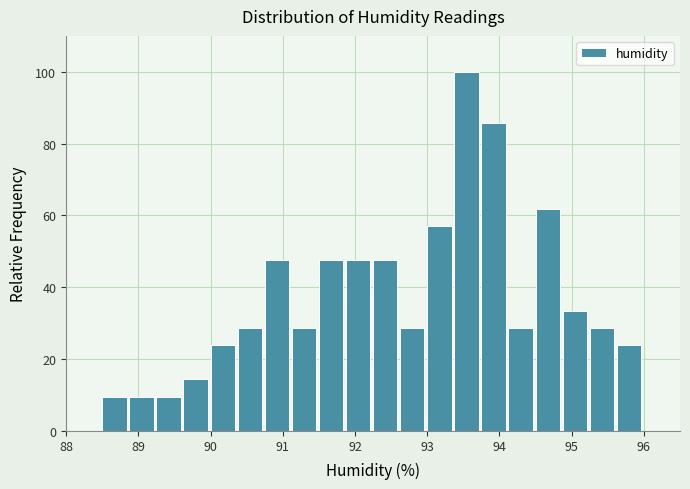

Read against the x-axis, roughly where is the centre of the tallest bar?

93.5